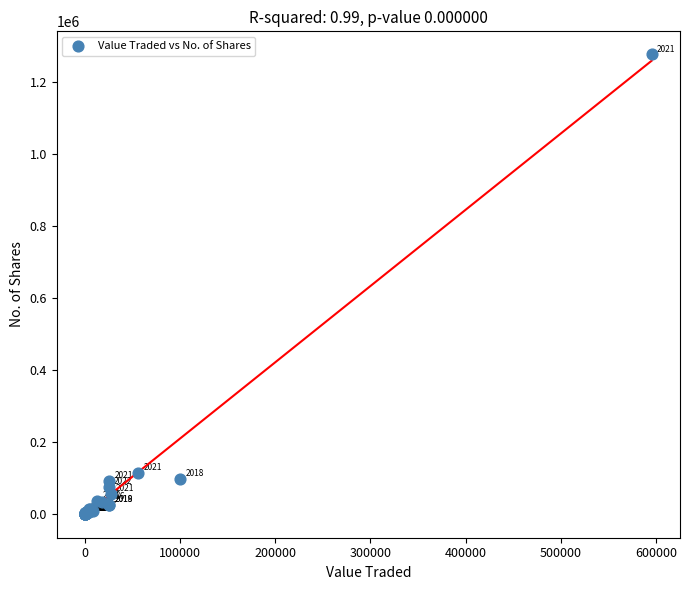

What Y value in the scatter plot is closest to 638355?

113710